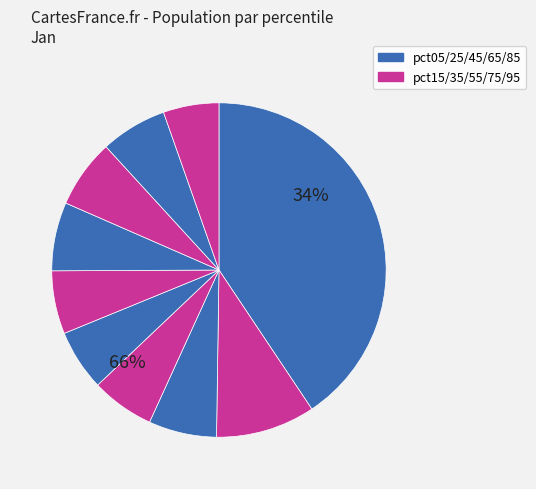

To the nearest percent, what is the difference between the largest and smallest slice percentages?

35%